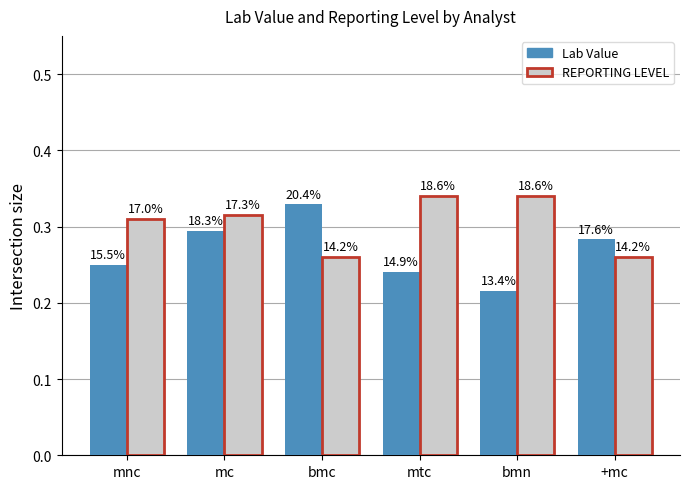

Does the chart contain stacked bars?

No